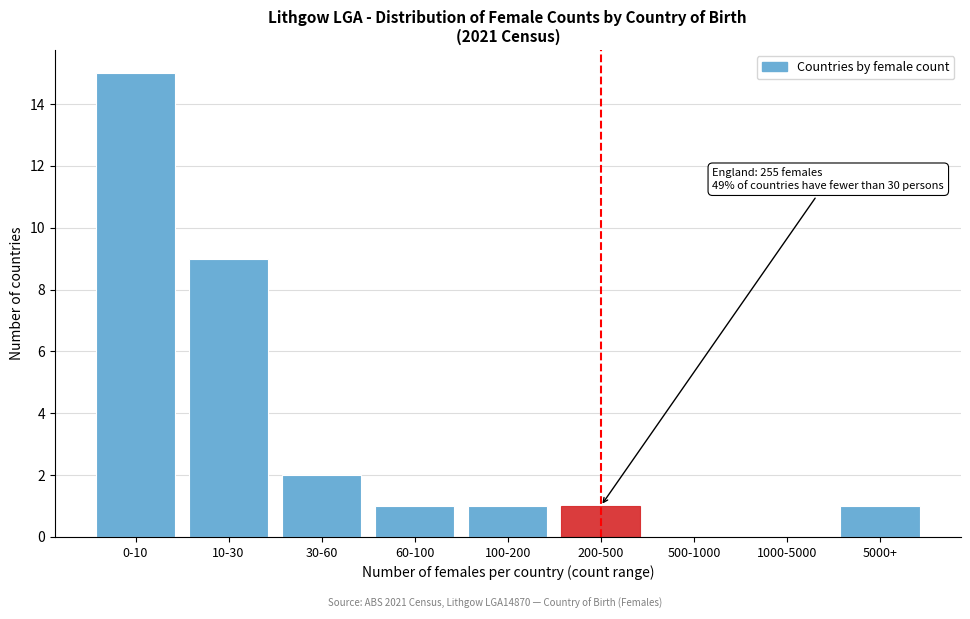

Reading left to right, transcribe all the data shown in this chart.

0-10=15	10-30=9	30-60=2	60-100=1	100-200=1	200-500=1	500-1000=0	1000-5000=0	5000+=1